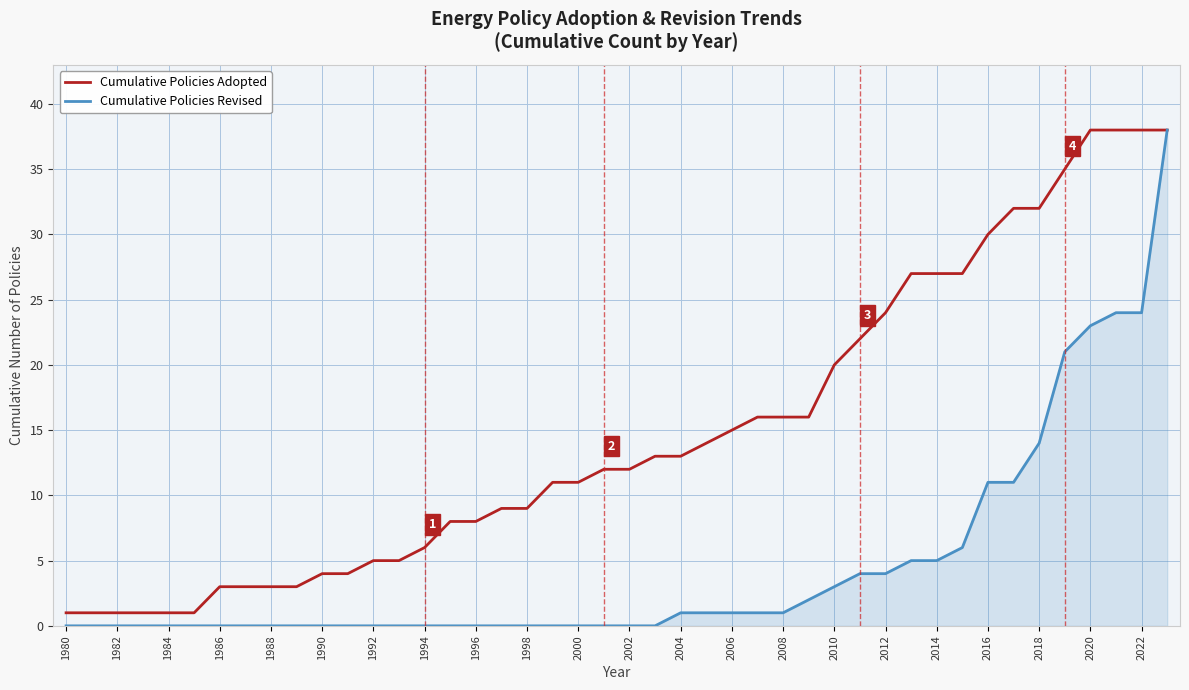

List the series in order of their overall mean, highest first.

Cumulative Policies Adopted, Cumulative Policies Revised